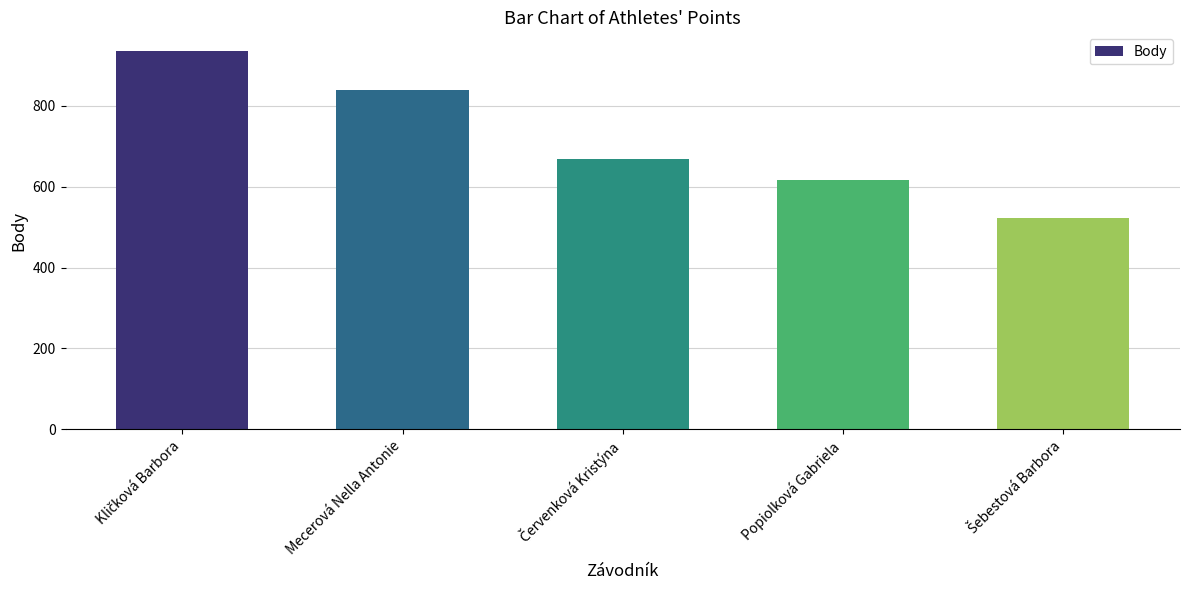

Reading left to right, transcribe all the data shown in this chart.

935	838	668	616	522